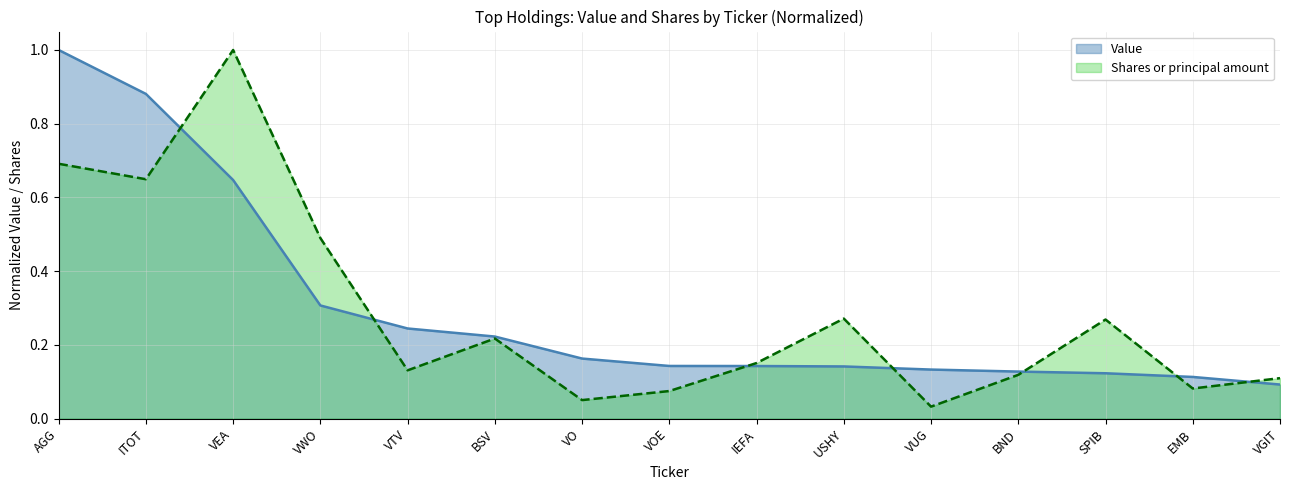

After their last crossing, which series has the higher values: Shares or principal amount or Value?

Shares or principal amount